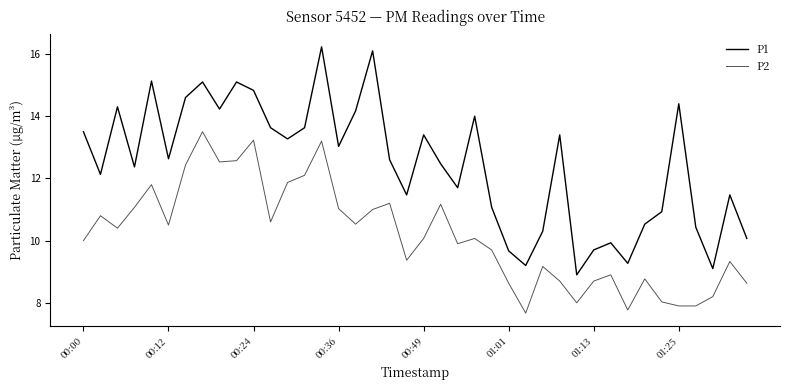

How many distinct data groups are displayed?

2